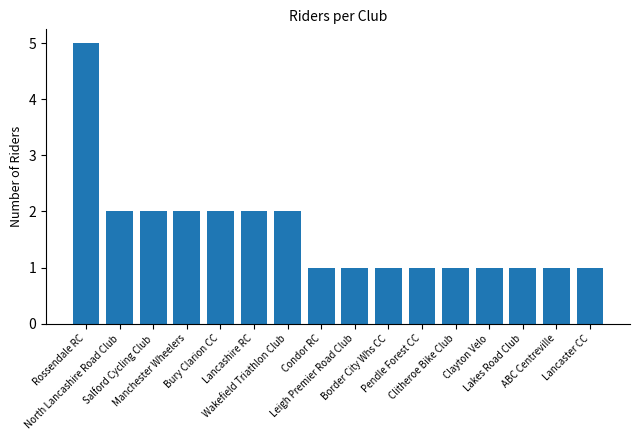

What is the change in value from Salford Cycling Club to ABC Centreville?

-1